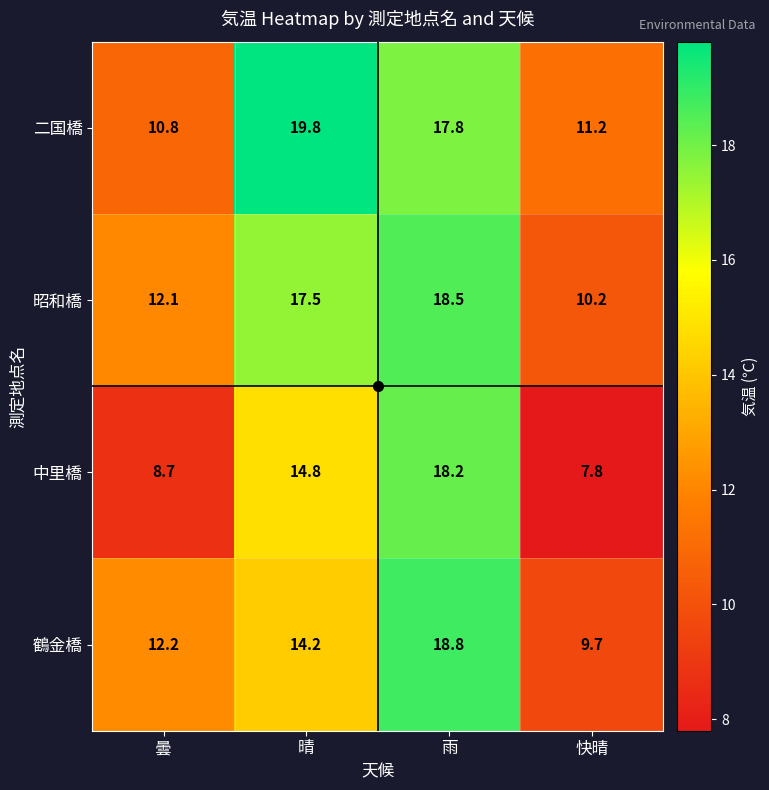

What is the spread (max minus min) of values at 晴?

5.6